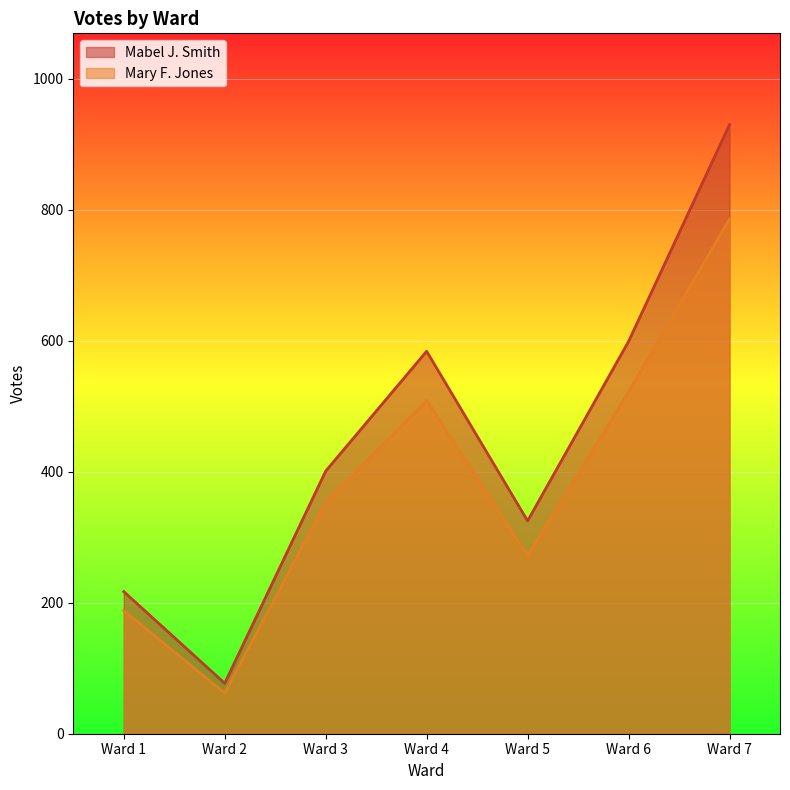

True or false: Mary F. Jones and Mabel J. Smith cross at least once.

False